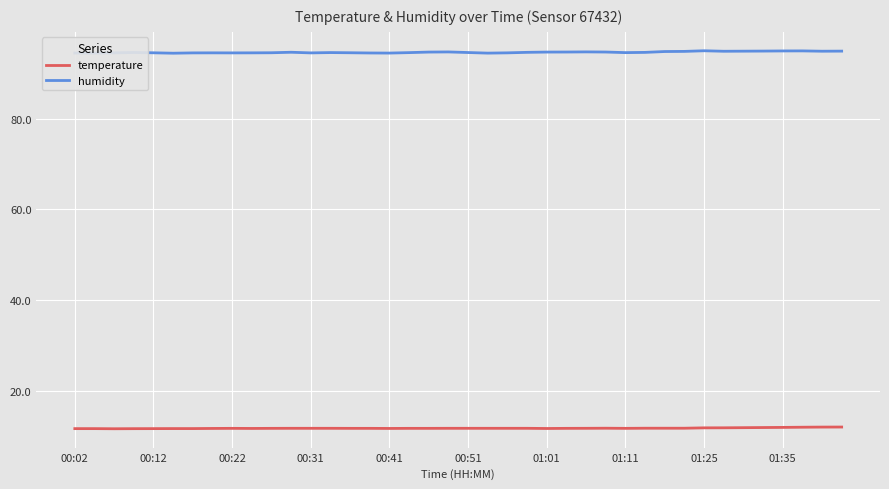

What are all the series names shown in the legend?

temperature, humidity